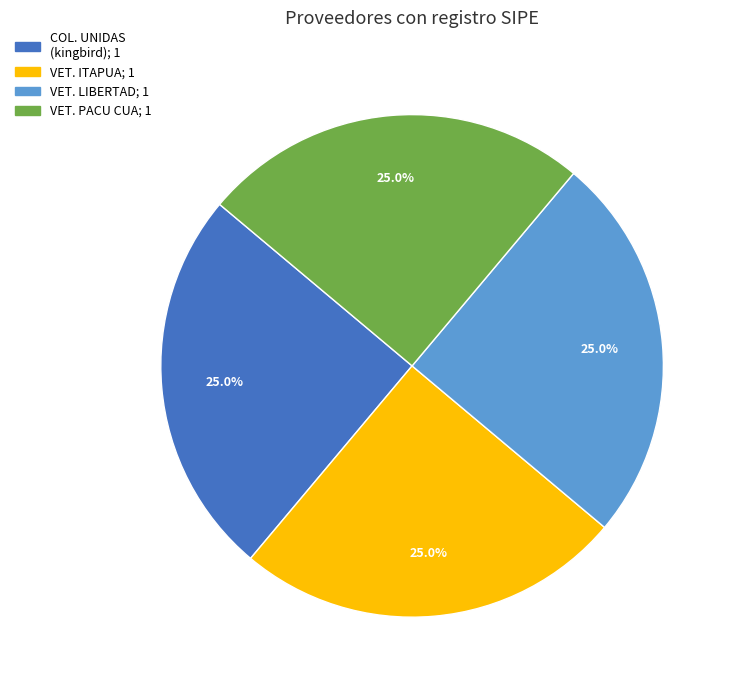

Does any single category account for the majority?

No